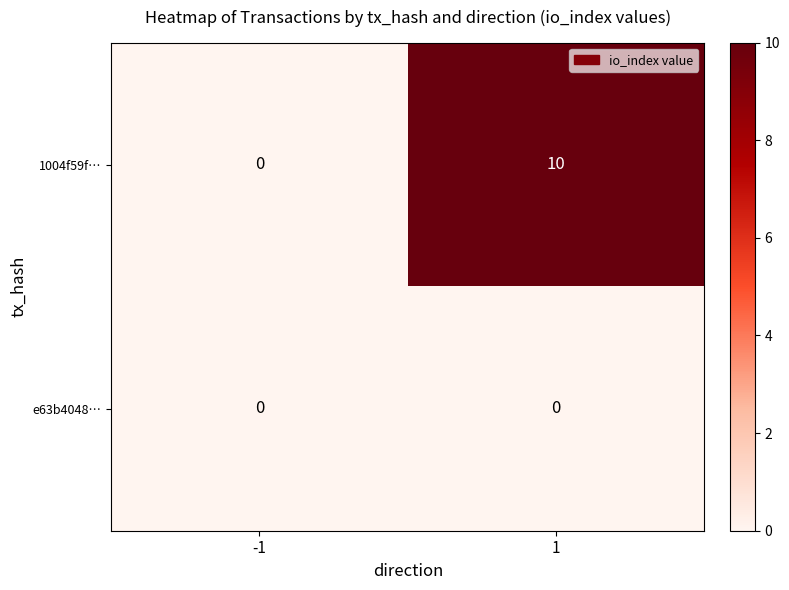

What is the highest value of the 1004f59f… series?

10